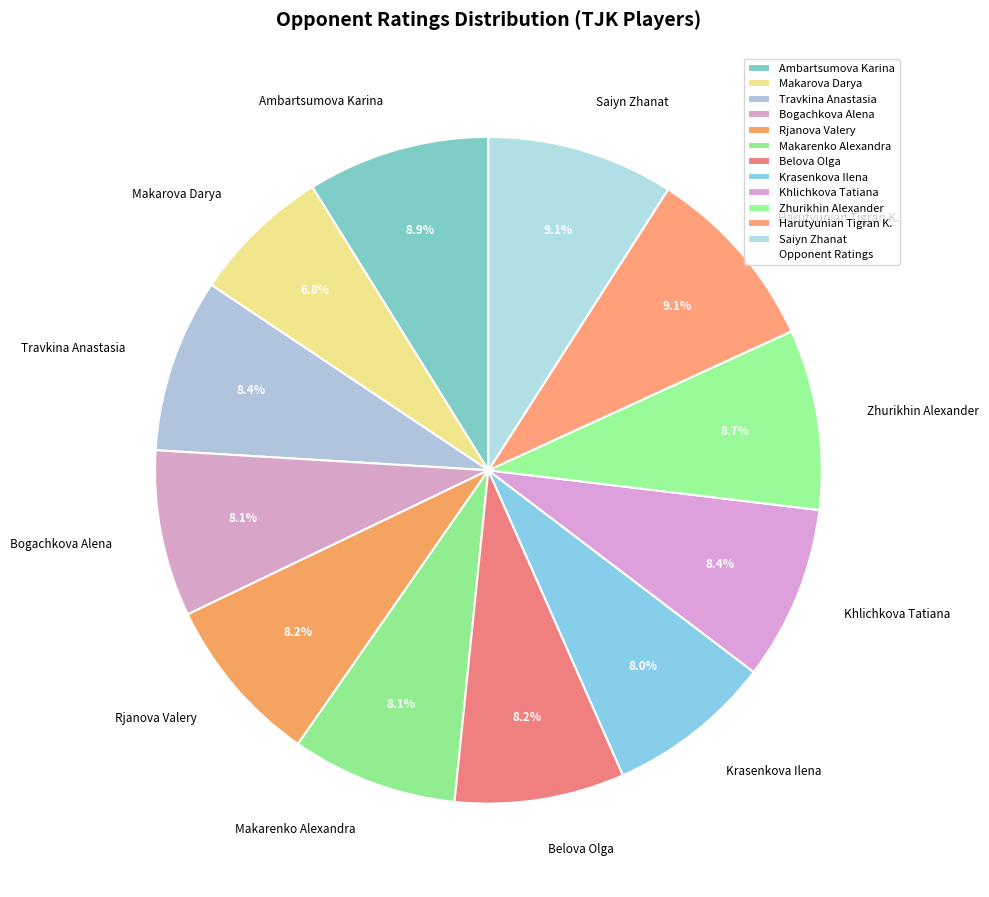

To the nearest percent, what is the difference between the Saiyn Zhanat and Khlichkova Tatiana slice percentages?

1%